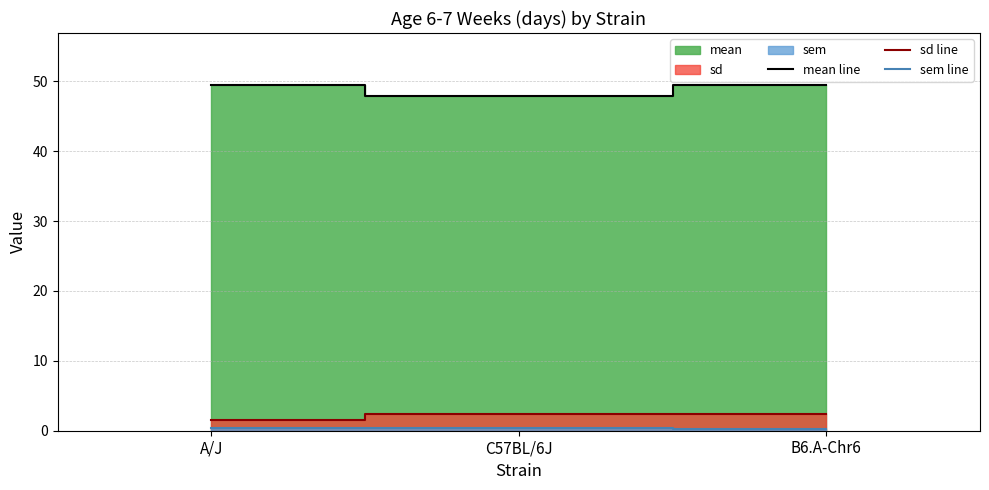

Where is sd line nearest to the value 1?

A/J